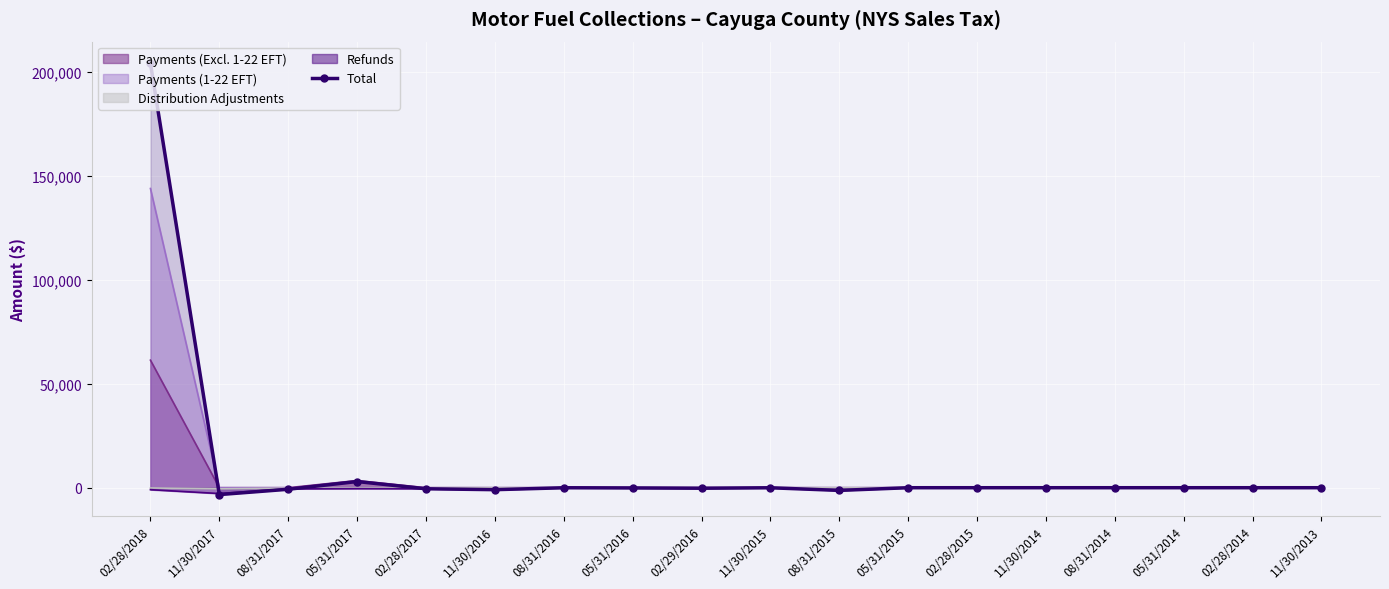

How many points are lower than both their immediate neighbors (excluding endpoints)?

4